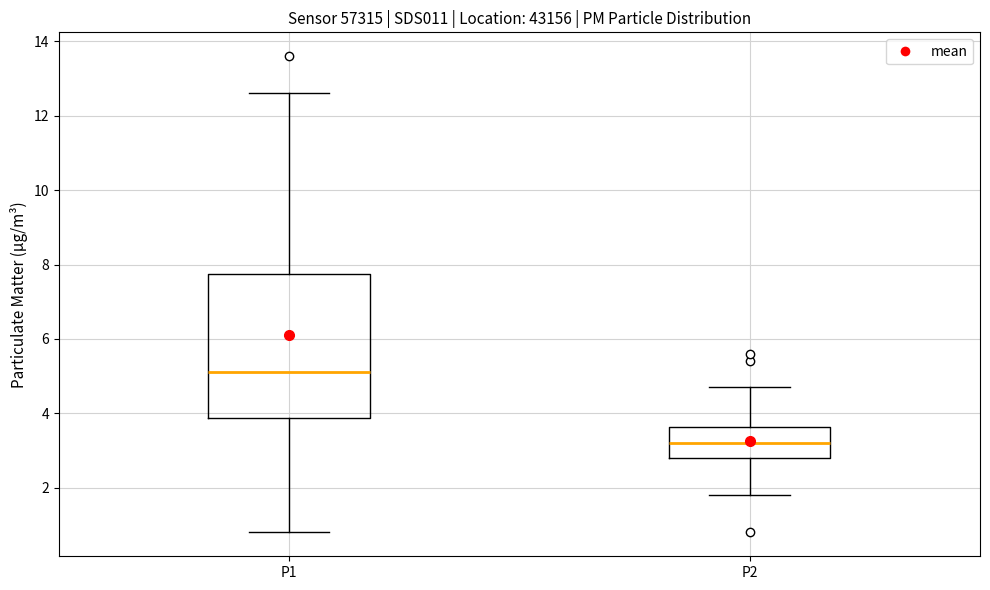

Which box's median line is the lowest?

P2